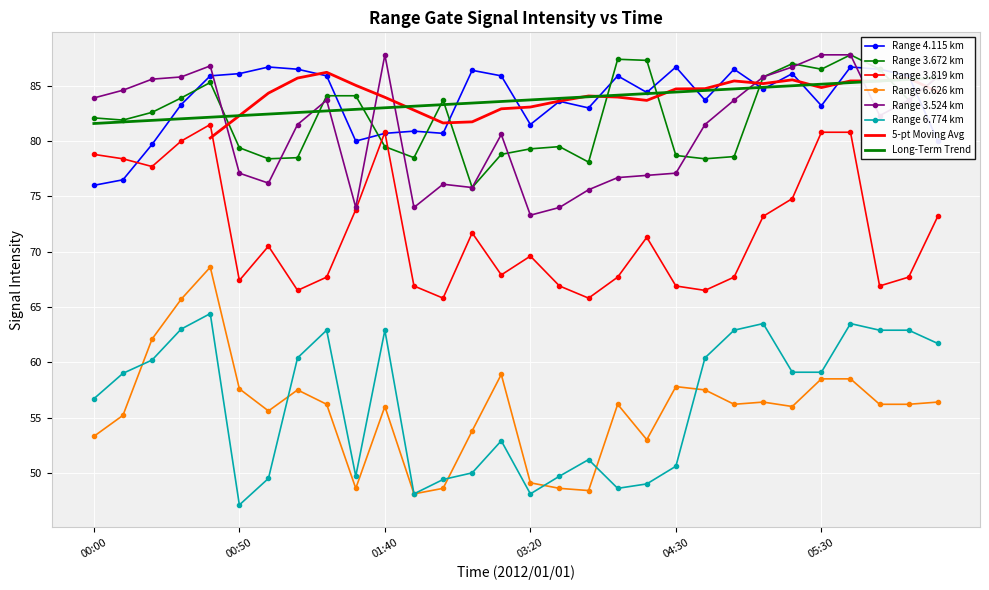

At which category does 3.524 reach its first local peak?

00:40